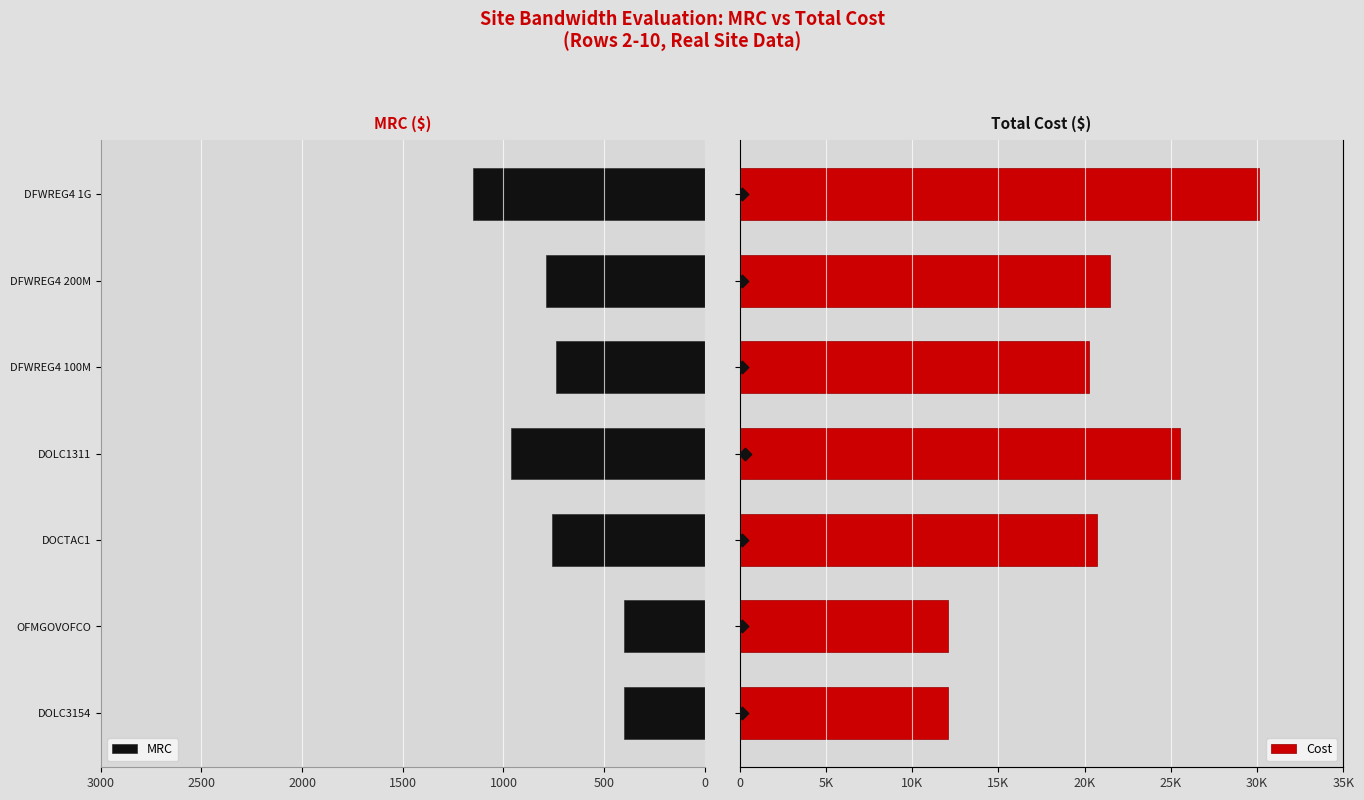

Which series reaches the minimum Y coordinate?

MRC